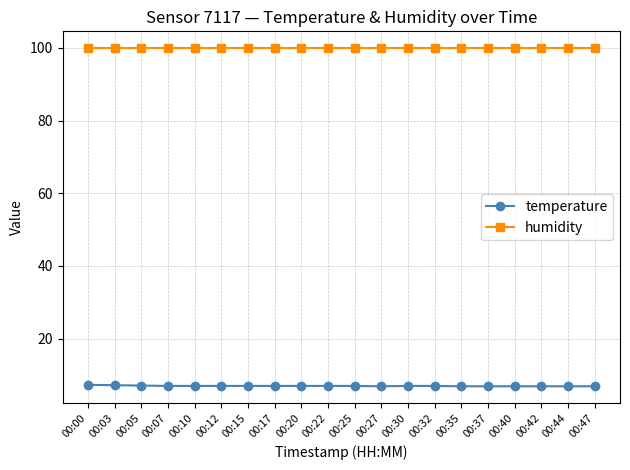

What is the value of the temperature point at the 7th from the left?

7.0